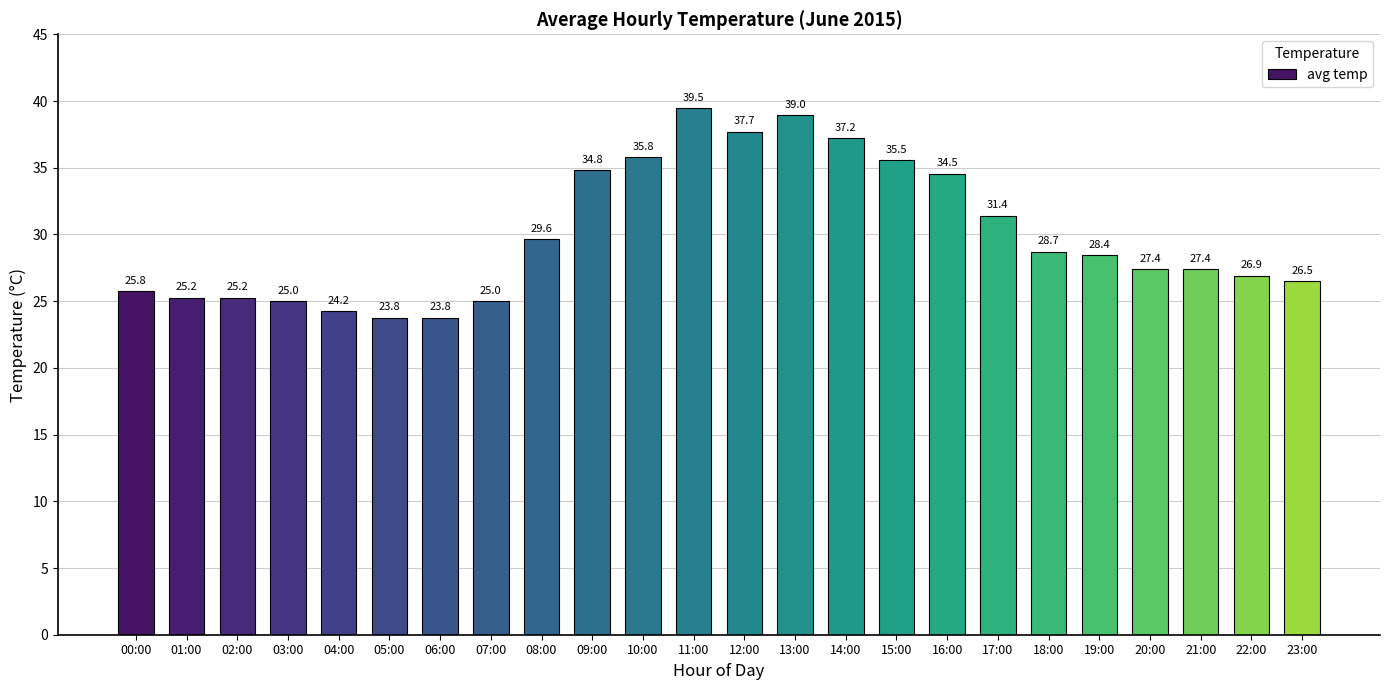

The chart shows a value of 8.0 at 03:00. True or false?

False